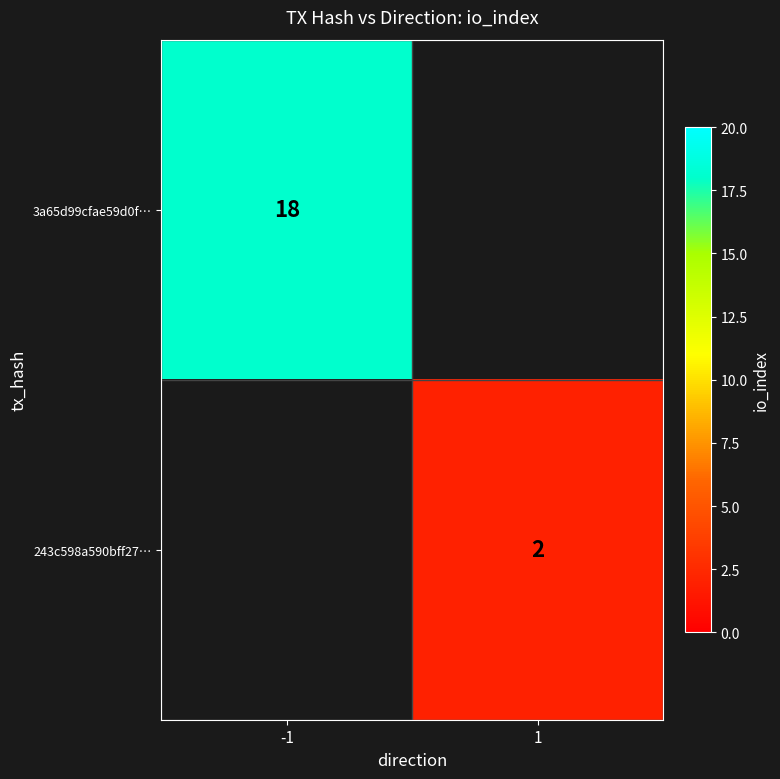

The 243c598a590bff27… series shows 2 at 1. True or false?

True